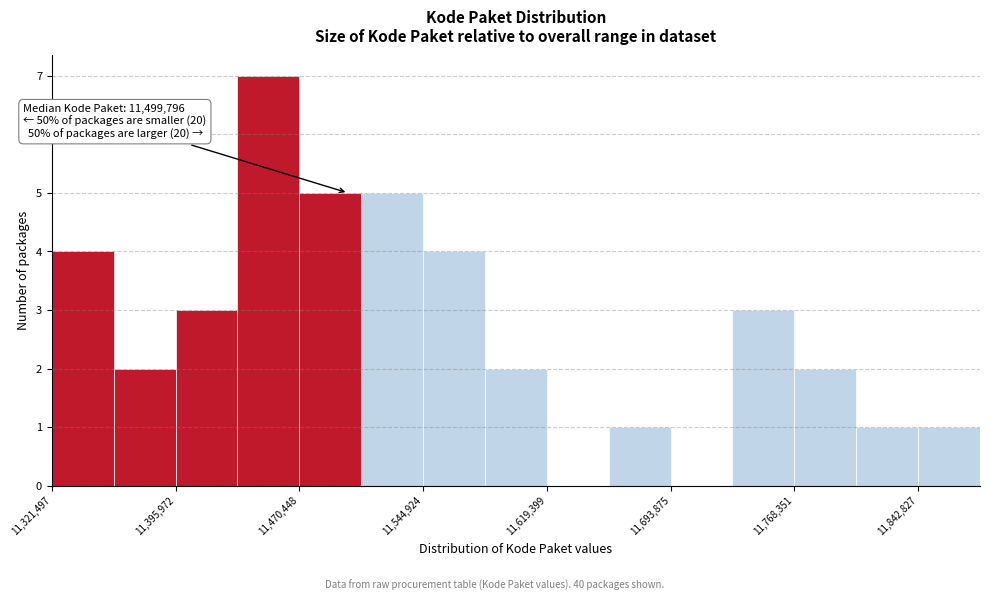

Around what value on the x-axis is the tallest bar? Give the approximate position of its centre, as read against the axis.

11450000